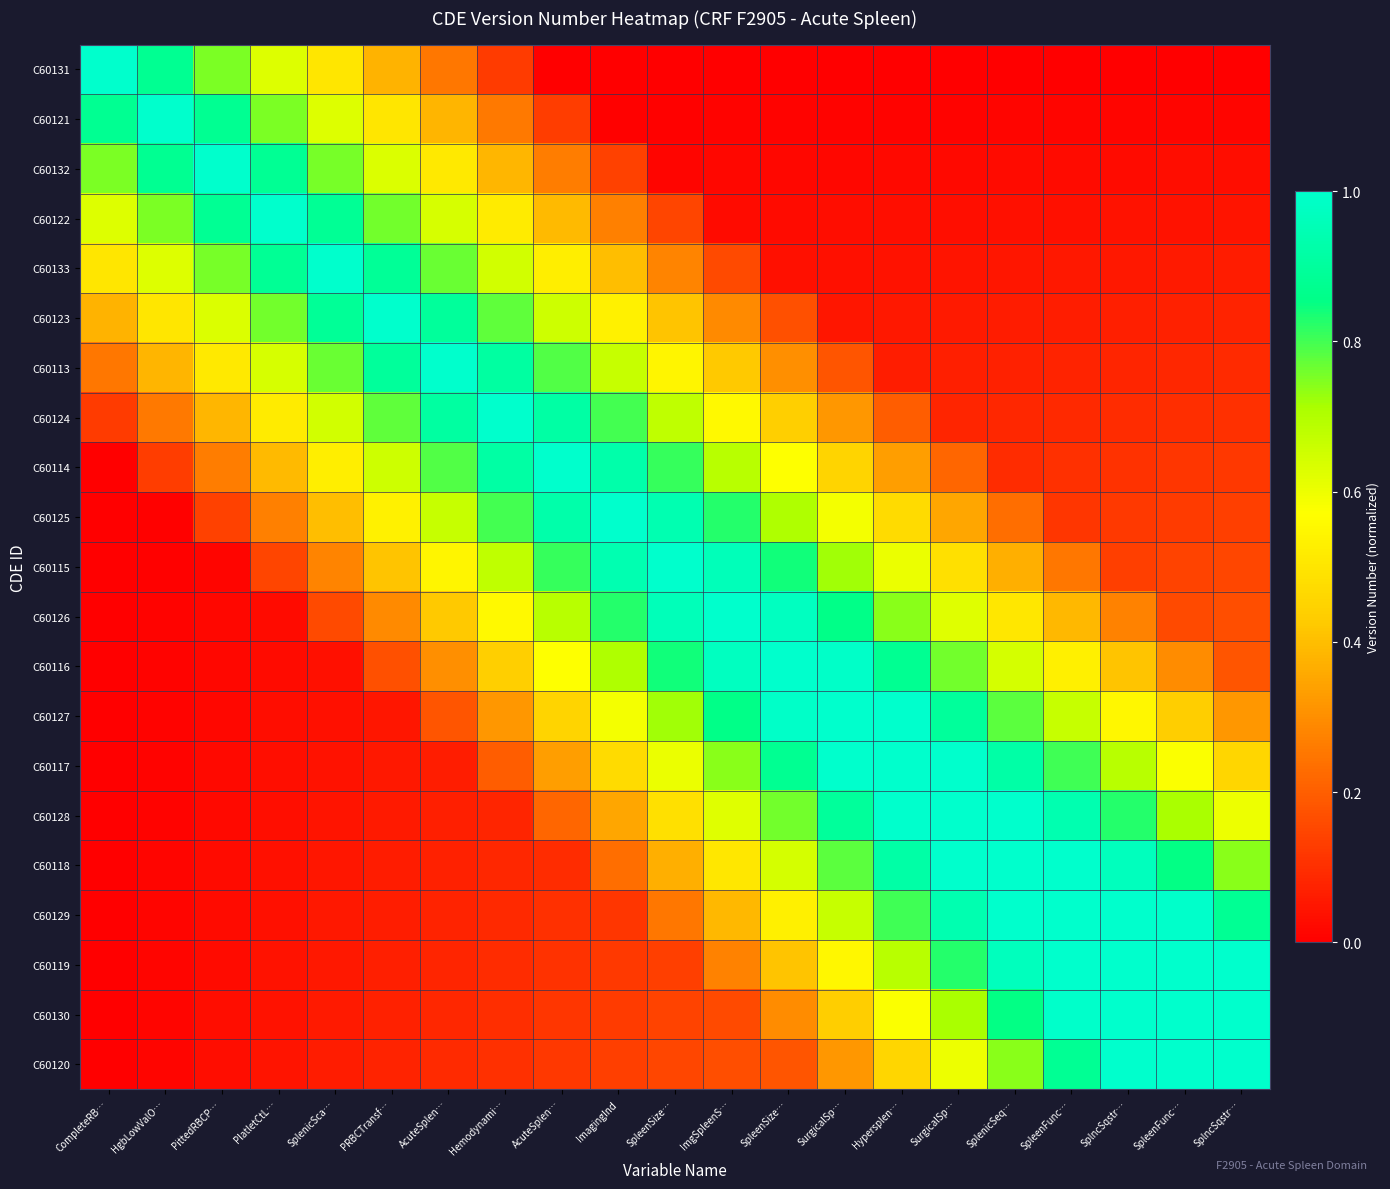

Reading right to left, what are all the values shown in this chart?

C60131: SplncSqstr…=0.0	SpleenFunc…=0.0	SplncSqstr…=0.0	SpleenFunc…=0.0	SplenicSeq…=0.0	SurgicalSp…=0.0	Hypersplen…=0.0	SurgicalSp…=0.0	SpleenSize…=0.0	ImgSpleenS…=0.0	SpleenSize…=0.0	ImagingInd=0.0	AcuteSplen…=0.0	Hemodynami…=0.1	AcuteSplen…=0.2	PRBCTransf…=0.4	SplenicSca…=0.5	PlatletCtL…=0.6	PittedRBCP…=0.8	HgbLowValO…=0.9	CompleteRB…=1.0
C60121: SplncSqstr…=0.0	SpleenFunc…=0.0	SplncSqstr…=0.0	SpleenFunc…=0.0	SplenicSeq…=0.0	SurgicalSp…=0.0	Hypersplen…=0.0	SurgicalSp…=0.0	SpleenSize…=0.0	ImgSpleenS…=0.0	SpleenSize…=0.0	ImagingInd=0.0	AcuteSplen…=0.1	Hemodynami…=0.3	AcuteSplen…=0.4	PRBCTransf…=0.5	SplenicSca…=0.6	PlatletCtL…=0.8	PittedRBCP…=0.9	HgbLowValO…=1.0	CompleteRB…=0.9
C60132: SplncSqstr…=0.0	SpleenFunc…=0.0	SplncSqstr…=0.0	SpleenFunc…=0.0	SplenicSeq…=0.0	SurgicalSp…=0.0	Hypersplen…=0.0	SurgicalSp…=0.0	SpleenSize…=0.0	ImgSpleenS…=0.0	SpleenSize…=0.0	ImagingInd=0.1	AcuteSplen…=0.3	Hemodynami…=0.4	AcuteSplen…=0.5	PRBCTransf…=0.6	SplenicSca…=0.8	PlatletCtL…=0.9	PittedRBCP…=1.0	HgbLowValO…=0.9	CompleteRB…=0.8
C60122: SplncSqstr…=0.0	SpleenFunc…=0.0	SplncSqstr…=0.0	SpleenFunc…=0.0	SplenicSeq…=0.0	SurgicalSp…=0.0	Hypersplen…=0.0	SurgicalSp…=0.0	SpleenSize…=0.0	ImgSpleenS…=0.0	SpleenSize…=0.1	ImagingInd=0.3	AcuteSplen…=0.4	Hemodynami…=0.5	AcuteSplen…=0.6	PRBCTransf…=0.8	SplenicSca…=0.9	PlatletCtL…=1.0	PittedRBCP…=0.9	HgbLowValO…=0.8	CompleteRB…=0.6
C60133: SplncSqstr…=0.1	SpleenFunc…=0.1	SplncSqstr…=0.1	SpleenFunc…=0.1	SplenicSeq…=0.0	SurgicalSp…=0.0	Hypersplen…=0.0	SurgicalSp…=0.0	SpleenSize…=0.0	ImgSpleenS…=0.2	SpleenSize…=0.3	ImagingInd=0.4	AcuteSplen…=0.5	Hemodynami…=0.6	AcuteSplen…=0.8	PRBCTransf…=0.9	SplenicSca…=1.0	PlatletCtL…=0.9	PittedRBCP…=0.8	HgbLowValO…=0.6	CompleteRB…=0.5
C60123: SplncSqstr…=0.1	SpleenFunc…=0.1	SplncSqstr…=0.1	SpleenFunc…=0.1	SplenicSeq…=0.1	SurgicalSp…=0.1	Hypersplen…=0.1	SurgicalSp…=0.0	SpleenSize…=0.2	ImgSpleenS…=0.3	SpleenSize…=0.4	ImagingInd=0.5	AcuteSplen…=0.7	Hemodynami…=0.8	AcuteSplen…=0.9	PRBCTransf…=1.0	SplenicSca…=0.9	PlatletCtL…=0.8	PittedRBCP…=0.6	HgbLowValO…=0.5	CompleteRB…=0.4
C60113: SplncSqstr…=0.1	SpleenFunc…=0.1	SplncSqstr…=0.1	SpleenFunc…=0.1	SplenicSeq…=0.1	SurgicalSp…=0.1	Hypersplen…=0.1	SurgicalSp…=0.2	SpleenSize…=0.3	ImgSpleenS…=0.4	SpleenSize…=0.5	ImagingInd=0.7	AcuteSplen…=0.8	Hemodynami…=0.9	AcuteSplen…=1.0	PRBCTransf…=0.9	SplenicSca…=0.8	PlatletCtL…=0.6	PittedRBCP…=0.5	HgbLowValO…=0.4	CompleteRB…=0.2
C60124: SplncSqstr…=0.1	SpleenFunc…=0.1	SplncSqstr…=0.1	SpleenFunc…=0.1	SplenicSeq…=0.1	SurgicalSp…=0.1	Hypersplen…=0.2	SurgicalSp…=0.3	SpleenSize…=0.4	ImgSpleenS…=0.6	SpleenSize…=0.7	ImagingInd=0.8	AcuteSplen…=0.9	Hemodynami…=1.0	AcuteSplen…=0.9	PRBCTransf…=0.8	SplenicSca…=0.6	PlatletCtL…=0.5	PittedRBCP…=0.4	HgbLowValO…=0.3	CompleteRB…=0.1
C60114: SplncSqstr…=0.1	SpleenFunc…=0.1	SplncSqstr…=0.1	SpleenFunc…=0.1	SplenicSeq…=0.1	SurgicalSp…=0.2	Hypersplen…=0.3	SurgicalSp…=0.5	SpleenSize…=0.6	ImgSpleenS…=0.7	SpleenSize…=0.8	ImagingInd=0.9	AcuteSplen…=1.0	Hemodynami…=0.9	AcuteSplen…=0.8	PRBCTransf…=0.7	SplenicSca…=0.5	PlatletCtL…=0.4	PittedRBCP…=0.3	HgbLowValO…=0.1	CompleteRB…=0.0
C60125: SplncSqstr…=0.1	SpleenFunc…=0.1	SplncSqstr…=0.1	SpleenFunc…=0.1	SplenicSeq…=0.2	SurgicalSp…=0.4	Hypersplen…=0.5	SurgicalSp…=0.6	SpleenSize…=0.7	ImgSpleenS…=0.8	SpleenSize…=0.9	ImagingInd=1.0	AcuteSplen…=0.9	Hemodynami…=0.8	AcuteSplen…=0.7	PRBCTransf…=0.5	SplenicSca…=0.4	PlatletCtL…=0.3	PittedRBCP…=0.1	HgbLowValO…=0.0	CompleteRB…=0.0
C60115: SplncSqstr…=0.1	SpleenFunc…=0.1	SplncSqstr…=0.1	SpleenFunc…=0.3	SplenicSeq…=0.4	SurgicalSp…=0.5	Hypersplen…=0.6	SurgicalSp…=0.7	SpleenSize…=0.8	ImgSpleenS…=1.0	SpleenSize…=1.0	ImagingInd=0.9	AcuteSplen…=0.8	Hemodynami…=0.7	AcuteSplen…=0.5	PRBCTransf…=0.4	SplenicSca…=0.3	PlatletCtL…=0.1	PittedRBCP…=0.0	HgbLowValO…=0.0	CompleteRB…=0.0
C60126: SplncSqstr…=0.2	SpleenFunc…=0.2	SplncSqstr…=0.3	SpleenFunc…=0.4	SplenicSeq…=0.5	SurgicalSp…=0.6	Hypersplen…=0.7	SurgicalSp…=0.9	SpleenSize…=1.0	ImgSpleenS…=1.0	SpleenSize…=1.0	ImagingInd=0.8	AcuteSplen…=0.7	Hemodynami…=0.6	AcuteSplen…=0.4	PRBCTransf…=0.3	SplenicSca…=0.2	PlatletCtL…=0.0	PittedRBCP…=0.0	HgbLowValO…=0.0	CompleteRB…=0.0
C60116: SplncSqstr…=0.2	SpleenFunc…=0.3	SplncSqstr…=0.4	SpleenFunc…=0.5	SplenicSeq…=0.6	SurgicalSp…=0.8	Hypersplen…=0.9	SurgicalSp…=1.0	SpleenSize…=1.0	ImgSpleenS…=1.0	SpleenSize…=0.8	ImagingInd=0.7	AcuteSplen…=0.6	Hemodynami…=0.4	AcuteSplen…=0.3	PRBCTransf…=0.2	SplenicSca…=0.0	PlatletCtL…=0.0	PittedRBCP…=0.0	HgbLowValO…=0.0	CompleteRB…=0.0
C60127: SplncSqstr…=0.3	SpleenFunc…=0.4	SplncSqstr…=0.6	SpleenFunc…=0.7	SplenicSeq…=0.8	SurgicalSp…=0.9	Hypersplen…=1.0	SurgicalSp…=1.0	SpleenSize…=1.0	ImgSpleenS…=0.9	SpleenSize…=0.7	ImagingInd=0.6	AcuteSplen…=0.5	Hemodynami…=0.3	AcuteSplen…=0.2	PRBCTransf…=0.0	SplenicSca…=0.0	PlatletCtL…=0.0	PittedRBCP…=0.0	HgbLowValO…=0.0	CompleteRB…=0.0
C60117: SplncSqstr…=0.5	SpleenFunc…=0.6	SplncSqstr…=0.7	SpleenFunc…=0.8	SplenicSeq…=0.9	SurgicalSp…=1.0	Hypersplen…=1.0	SurgicalSp…=1.0	SpleenSize…=0.9	ImgSpleenS…=0.7	SpleenSize…=0.6	ImagingInd=0.5	AcuteSplen…=0.3	Hemodynami…=0.2	AcuteSplen…=0.1	PRBCTransf…=0.1	SplenicSca…=0.0	PlatletCtL…=0.0	PittedRBCP…=0.0	HgbLowValO…=0.0	CompleteRB…=0.0
C60128: SplncSqstr…=0.6	SpleenFunc…=0.7	SplncSqstr…=0.8	SpleenFunc…=0.9	SplenicSeq…=1.0	SurgicalSp…=1.0	Hypersplen…=1.0	SurgicalSp…=0.9	SpleenSize…=0.8	ImgSpleenS…=0.6	SpleenSize…=0.5	ImagingInd=0.4	AcuteSplen…=0.2	Hemodynami…=0.1	AcuteSplen…=0.1	PRBCTransf…=0.1	SplenicSca…=0.0	PlatletCtL…=0.0	PittedRBCP…=0.0	HgbLowValO…=0.0	CompleteRB…=0.0
C60118: SplncSqstr…=0.7	SpleenFunc…=0.9	SplncSqstr…=1.0	SpleenFunc…=1.0	SplenicSeq…=1.0	SurgicalSp…=1.0	Hypersplen…=0.9	SurgicalSp…=0.8	SpleenSize…=0.6	ImgSpleenS…=0.5	SpleenSize…=0.4	ImagingInd=0.2	AcuteSplen…=0.1	Hemodynami…=0.1	AcuteSplen…=0.1	PRBCTransf…=0.1	SplenicSca…=0.0	PlatletCtL…=0.0	PittedRBCP…=0.0	HgbLowValO…=0.0	CompleteRB…=0.0
C60129: SplncSqstr…=0.9	SpleenFunc…=1.0	SplncSqstr…=1.0	SpleenFunc…=1.0	SplenicSeq…=1.0	SurgicalSp…=0.9	Hypersplen…=0.8	SurgicalSp…=0.7	SpleenSize…=0.5	ImgSpleenS…=0.4	SpleenSize…=0.3	ImagingInd=0.1	AcuteSplen…=0.1	Hemodynami…=0.1	AcuteSplen…=0.1	PRBCTransf…=0.1	SplenicSca…=0.1	PlatletCtL…=0.0	PittedRBCP…=0.0	HgbLowValO…=0.0	CompleteRB…=0.0
C60119: SplncSqstr…=1.0	SpleenFunc…=1.0	SplncSqstr…=1.0	SpleenFunc…=1.0	SplenicSeq…=1.0	SurgicalSp…=0.8	Hypersplen…=0.7	SurgicalSp…=0.6	SpleenSize…=0.4	ImgSpleenS…=0.3	SpleenSize…=0.1	ImagingInd=0.1	AcuteSplen…=0.1	Hemodynami…=0.1	AcuteSplen…=0.1	PRBCTransf…=0.1	SplenicSca…=0.1	PlatletCtL…=0.0	PittedRBCP…=0.0	HgbLowValO…=0.0	CompleteRB…=0.0
C60130: SplncSqstr…=1.0	SpleenFunc…=1.0	SplncSqstr…=1.0	SpleenFunc…=1.0	SplenicSeq…=0.9	SurgicalSp…=0.7	Hypersplen…=0.6	SurgicalSp…=0.4	SpleenSize…=0.3	ImgSpleenS…=0.2	SpleenSize…=0.1	ImagingInd=0.1	AcuteSplen…=0.1	Hemodynami…=0.1	AcuteSplen…=0.1	PRBCTransf…=0.1	SplenicSca…=0.1	PlatletCtL…=0.0	PittedRBCP…=0.0	HgbLowValO…=0.0	CompleteRB…=0.0
C60120: SplncSqstr…=1.0	SpleenFunc…=1.0	SplncSqstr…=1.0	SpleenFunc…=0.9	SplenicSeq…=0.7	SurgicalSp…=0.6	Hypersplen…=0.5	SurgicalSp…=0.3	SpleenSize…=0.2	ImgSpleenS…=0.2	SpleenSize…=0.1	ImagingInd=0.1	AcuteSplen…=0.1	Hemodynami…=0.1	AcuteSplen…=0.1	PRBCTransf…=0.1	SplenicSca…=0.1	PlatletCtL…=0.0	PittedRBCP…=0.0	HgbLowValO…=0.0	CompleteRB…=0.0